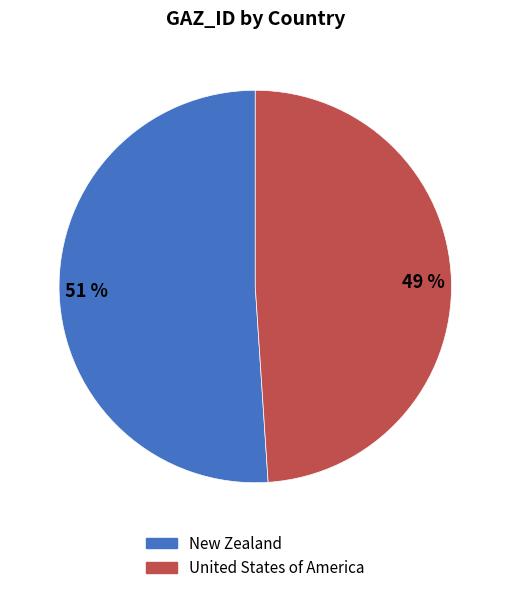

Does any single category account for the majority?

Yes